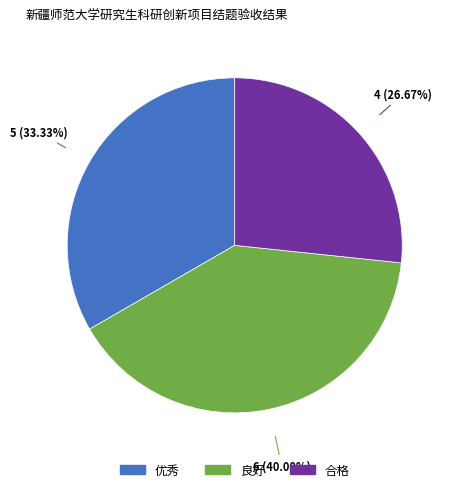

To the nearest percent, what is the average slice percentage?

33%